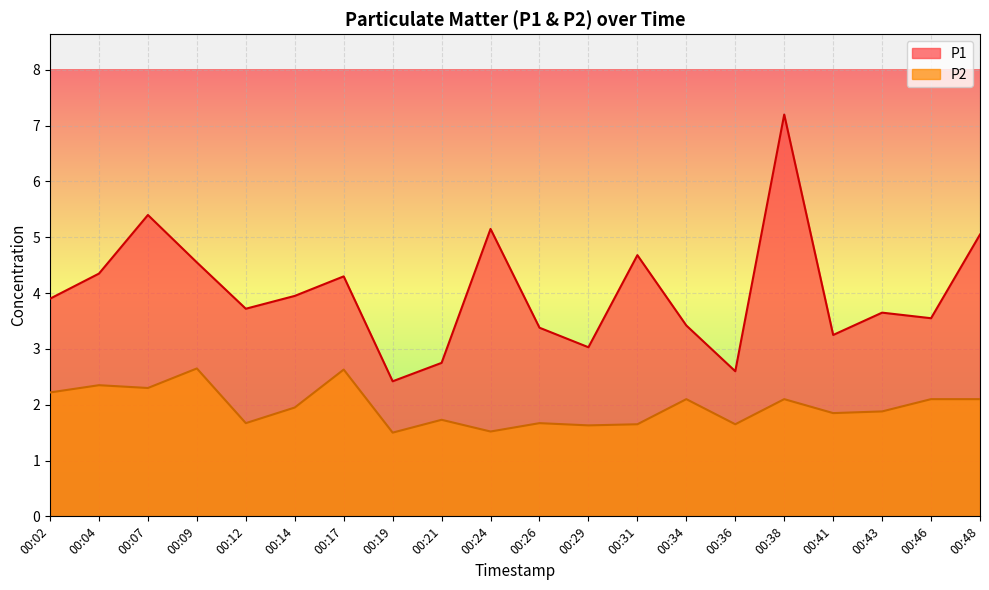

Count the number of categories in the chart.

20